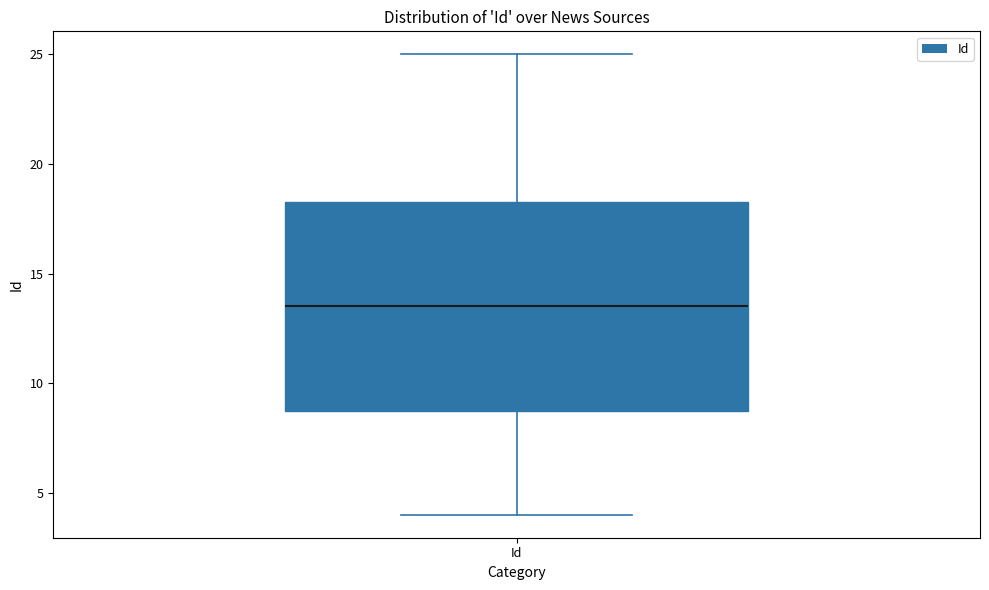

Where does the upper whisker of the box for Id end on the y-axis? The values are not printed on the chart, so give them approximately, as read against the axis.

25.0